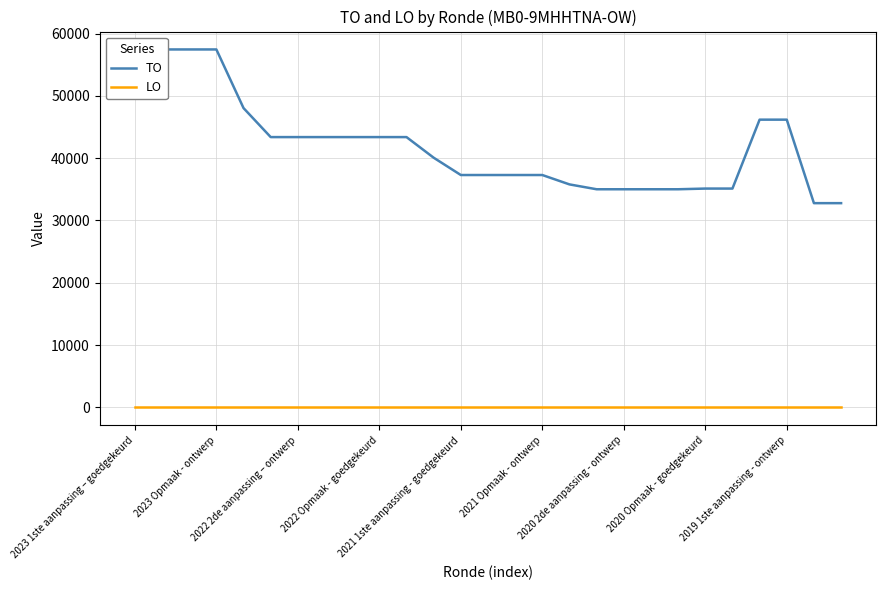

Between 11 and 16, which series saw the biggest shift?

TO